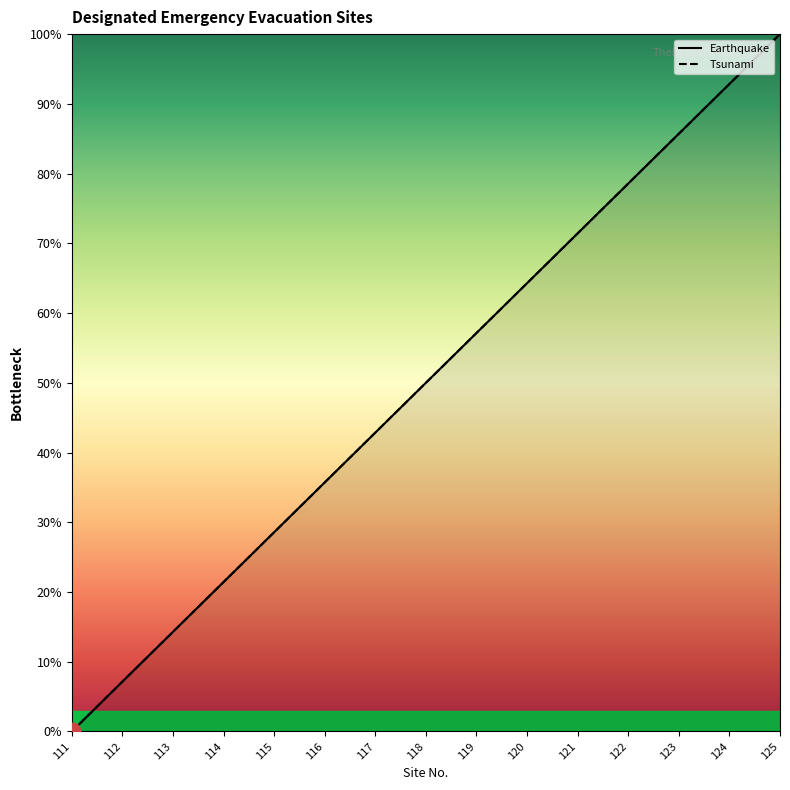

Which series has the largest total across all categories?

Earthquake